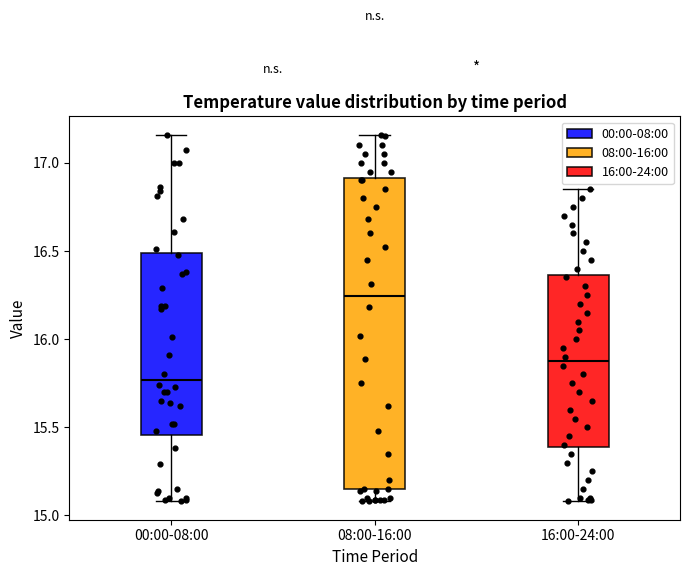

Reading left to right, transcribe this box plot: for each box, give where its median line is, the range the box spans, and where its two whiskers end, as read against the y-axis. The values are not printed on the chart, so give them approximately, as read against the axis.

00:00-08:00: median 15.75, box 15.45 to 16.50, whiskers 15.10 to 17.15
08:00-16:00: median 16.25, box 15.15 to 16.90, whiskers 15.10 to 17.15
16:00-24:00: median 15.90, box 15.40 to 16.35, whiskers 15.10 to 16.85